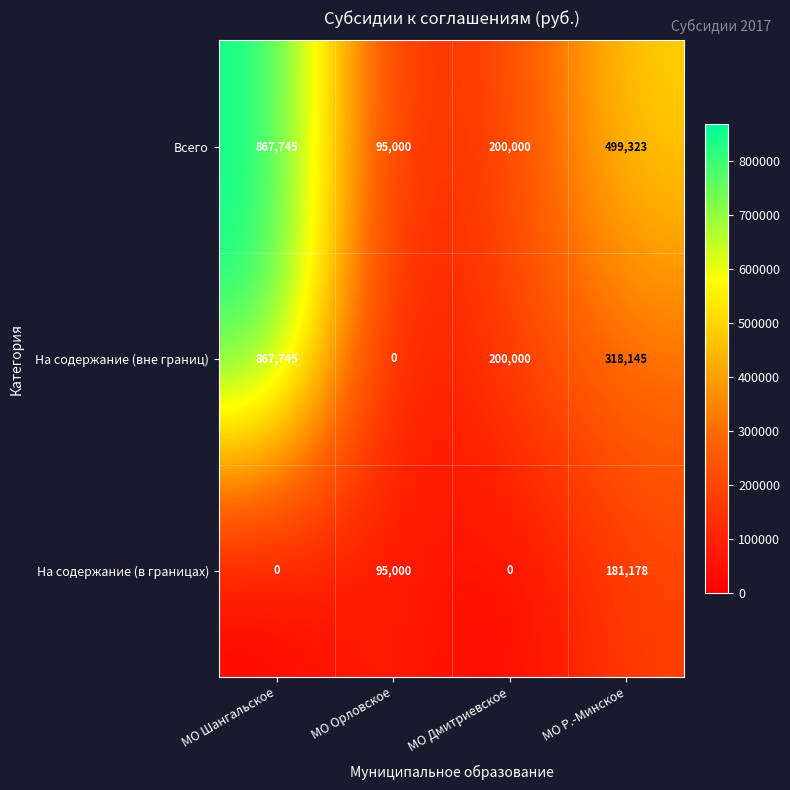

How many distinct data groups are displayed?

3